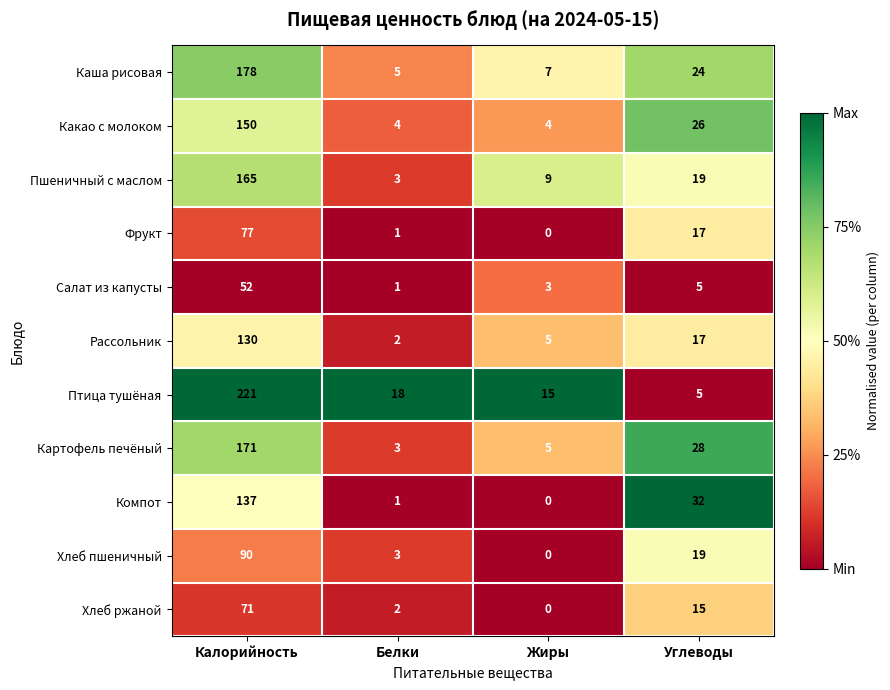

At which category is the sum across all series the highest?

Калорийность